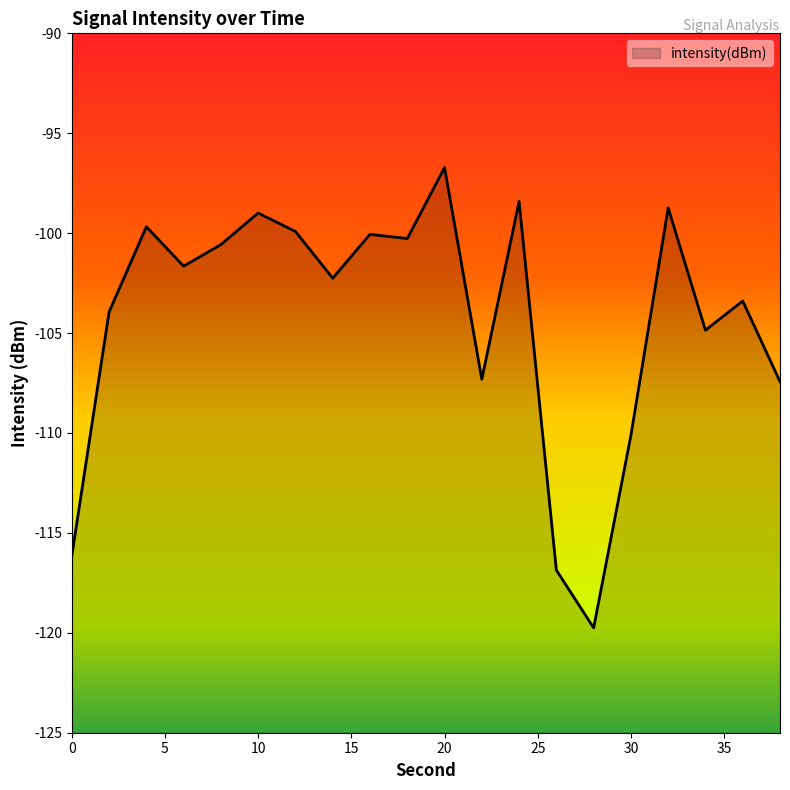

What is the value of the 3rd point from the left?

-99.7